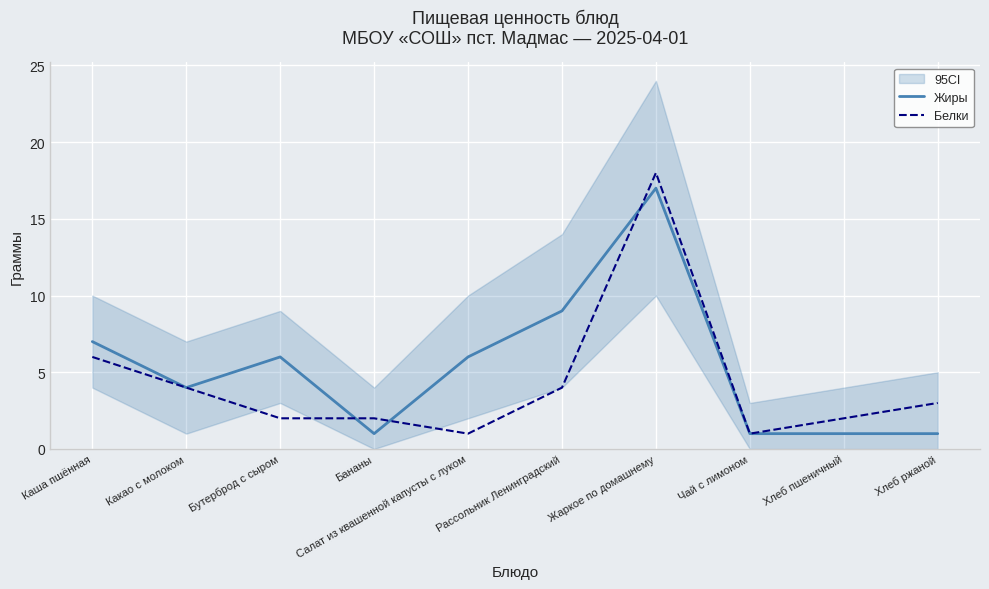

Which series changed the most between Хлеб пшеничный and Хлеб ржаной?

Белки